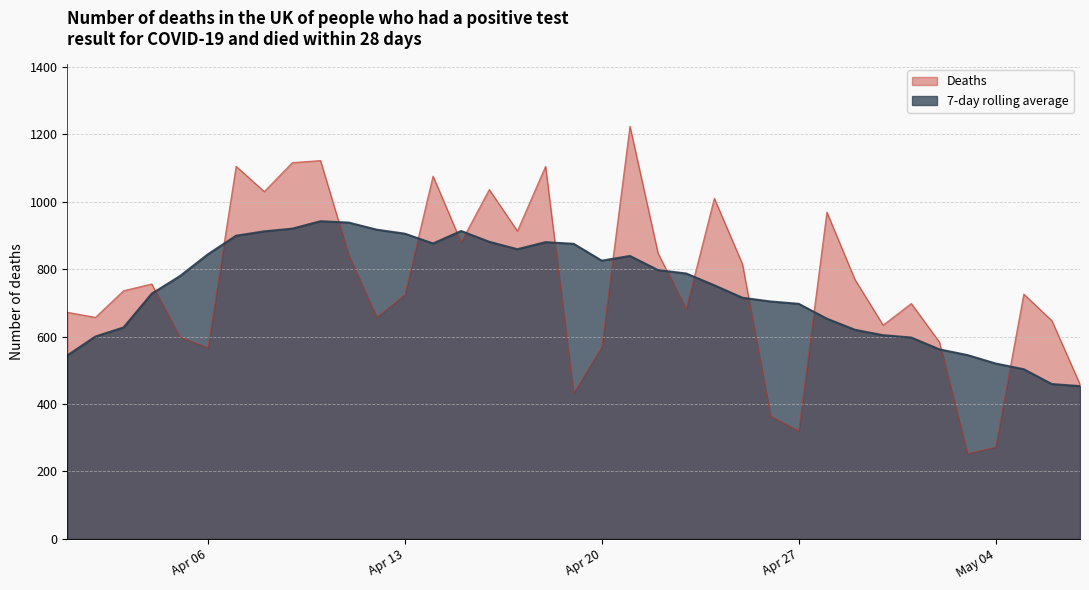

Which series has the largest total across all categories?

Deaths